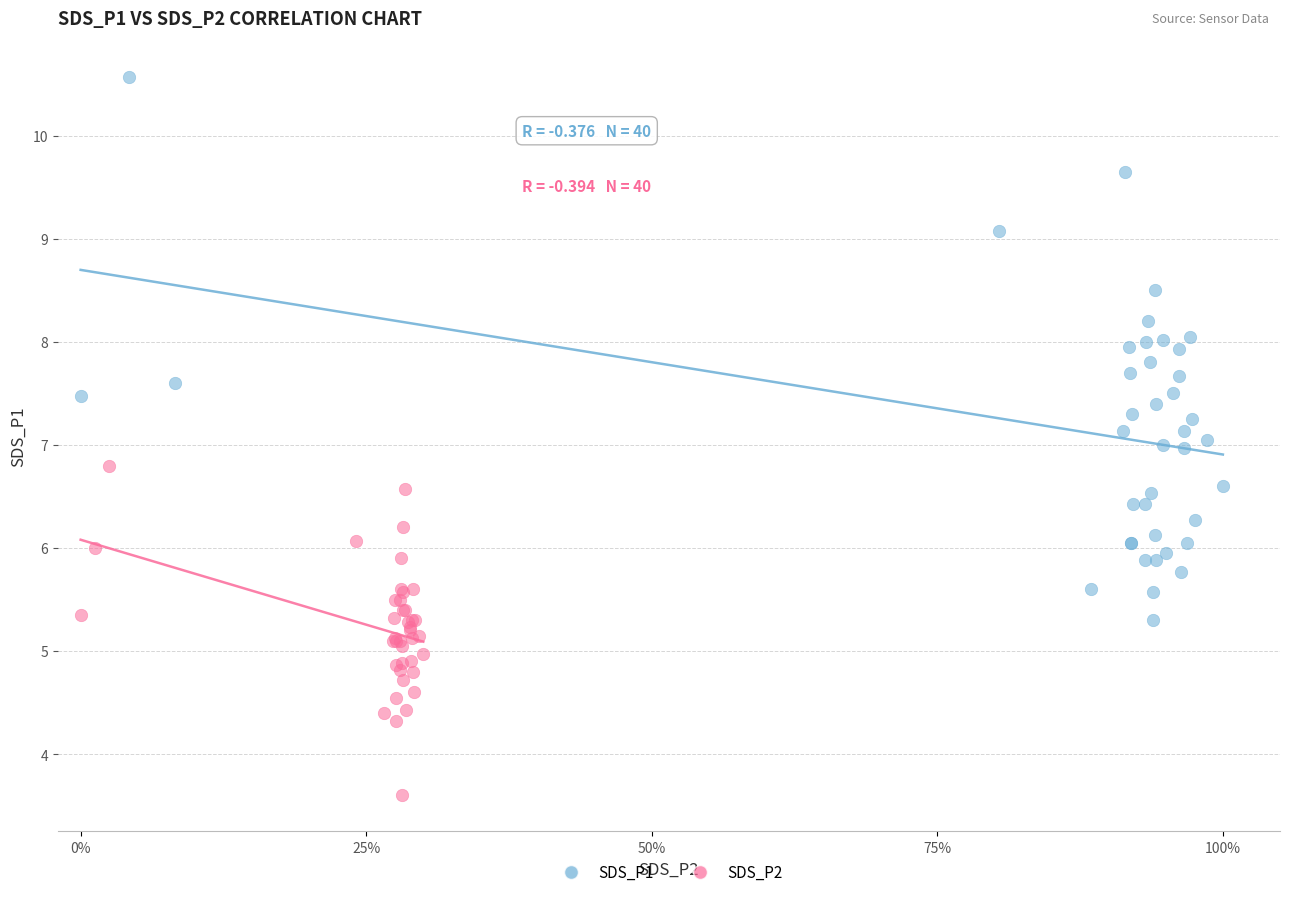

Which series contains the lowest Y value?

SDS_P2